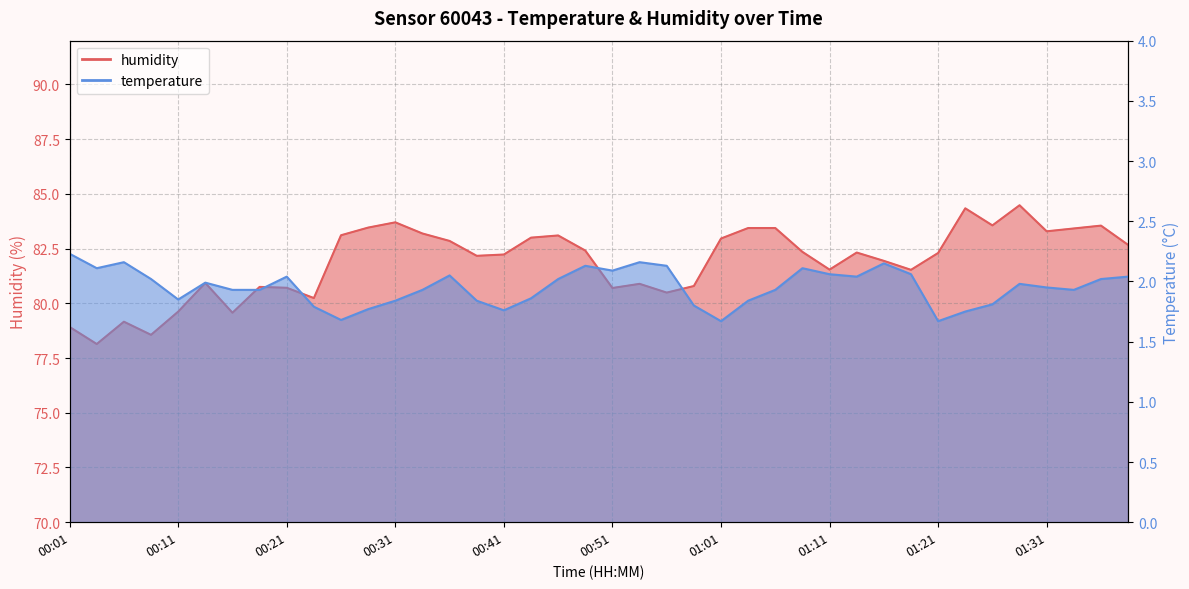

What is the average value of the temperature series?

2.0